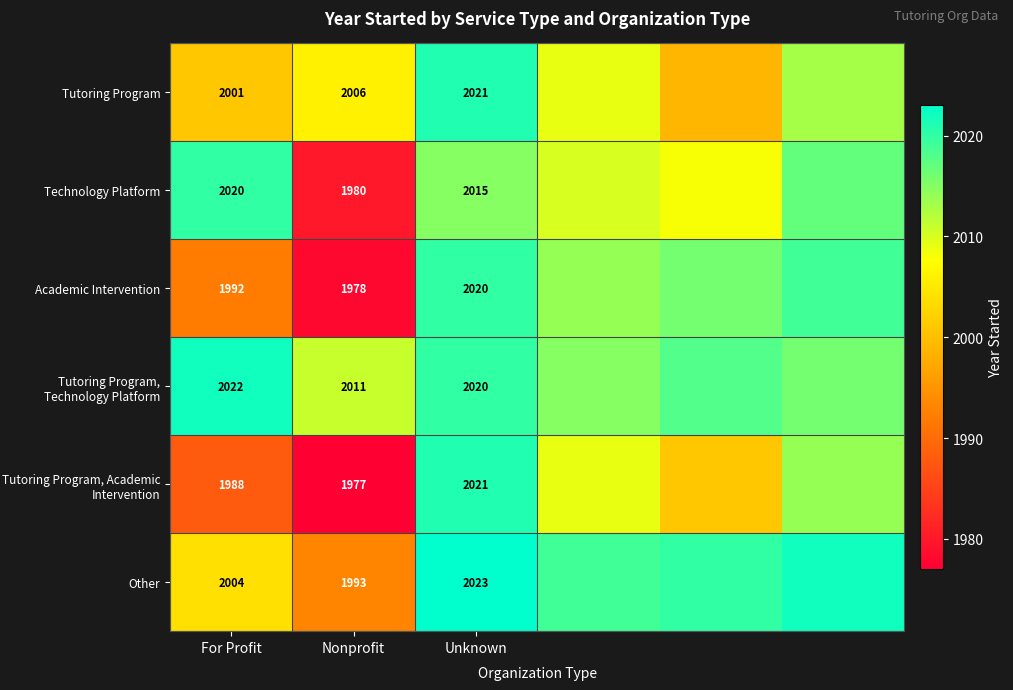

What is the spread (max minus min) of values at Nonprofit?

34